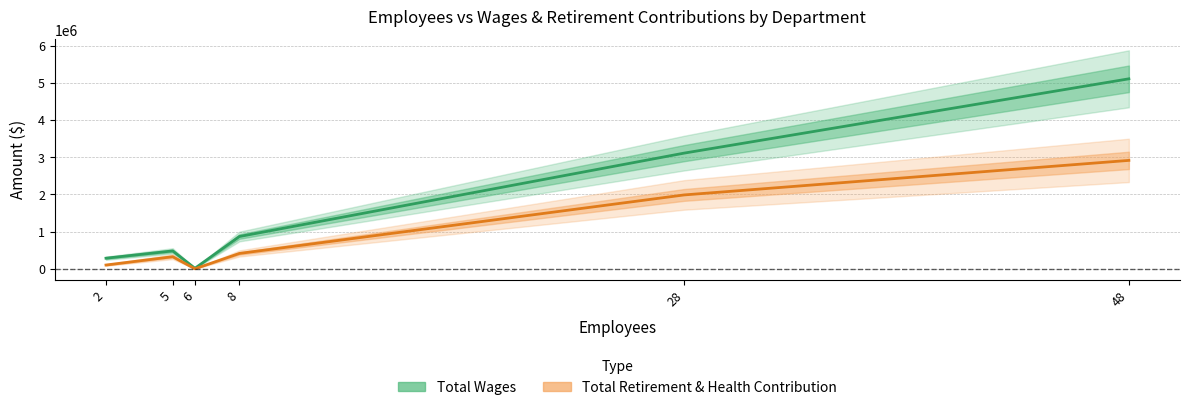

Between 2 and 6, which series saw the biggest shift?

Total Wages